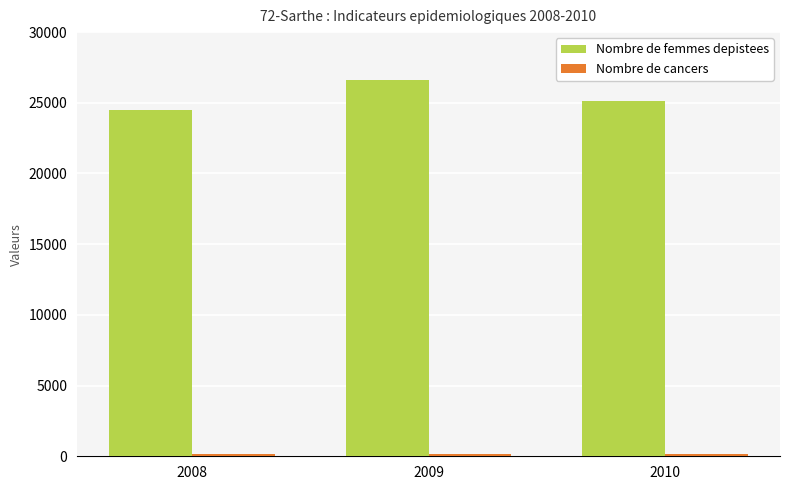

What is the difference between the second highest and minimum values in the Nombre de femmes depistees series?

610